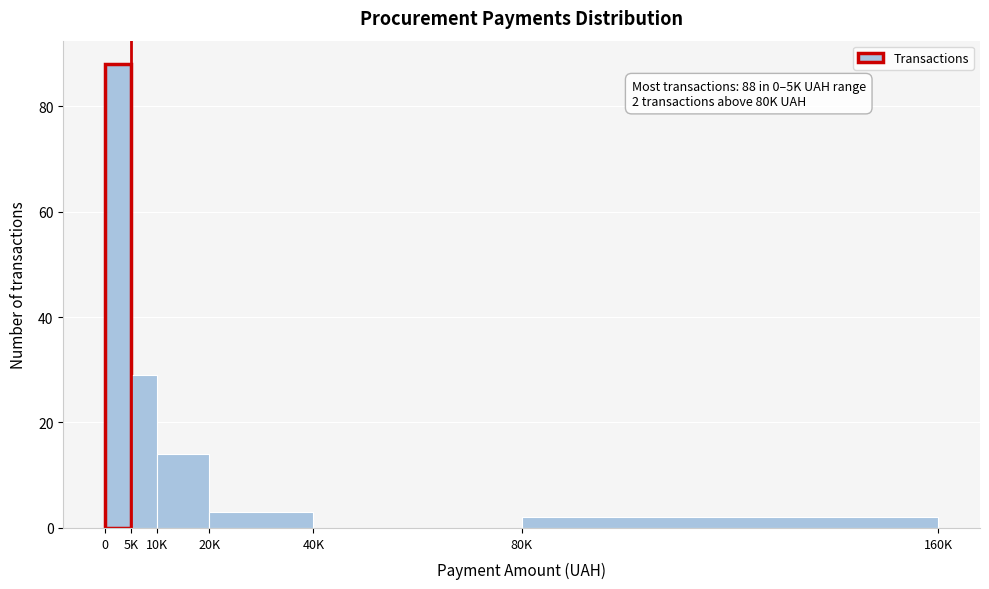

Reading right to left, extract all data points from this chart.

80K=2	40K=0	20K=3	10K=14	5K=29	0=88